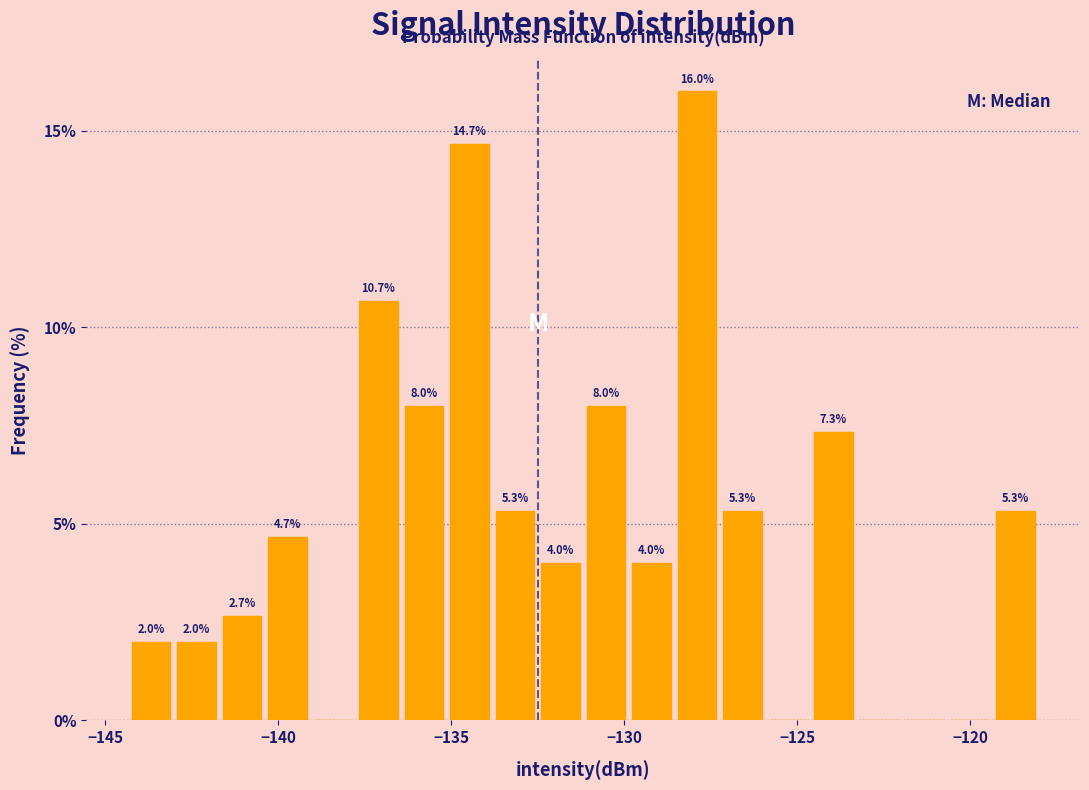

Around what value on the x-axis is the tallest bar? Give the approximate position of its centre, as read against the axis.

-128.0